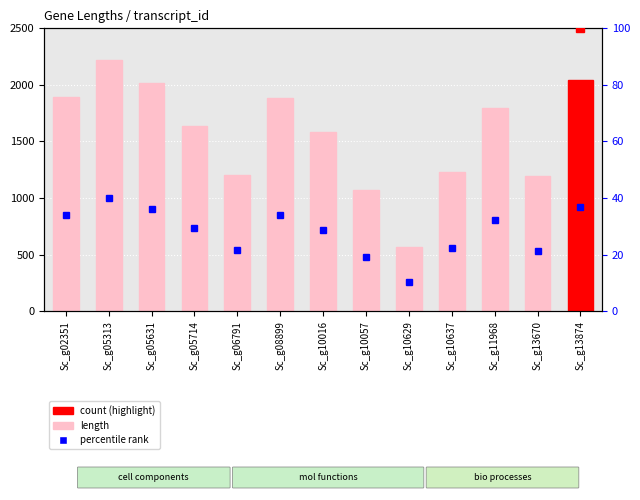

Rank the categories by value from lowest to highest.

Sc_g10629, Sc_g10057, Sc_g13670, Sc_g06791, Sc_g10637, Sc_g10016, Sc_g05714, Sc_g11968, Sc_g08899, Sc_g02351, Sc_g05631, Sc_g13874, Sc_g05313